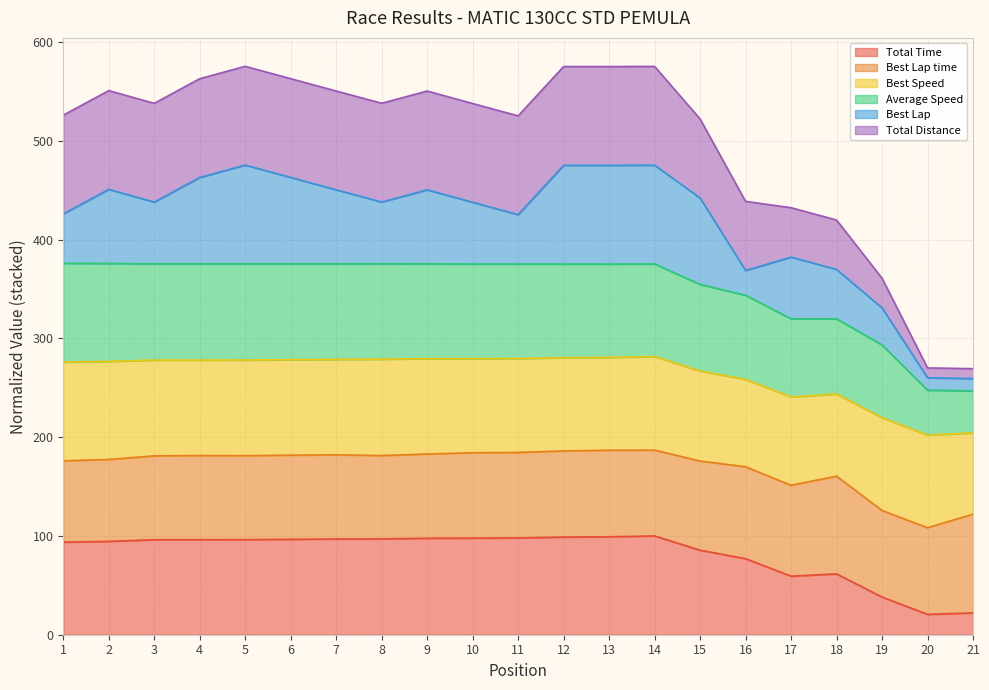

What is the sum of all Total Time values?

1723.3